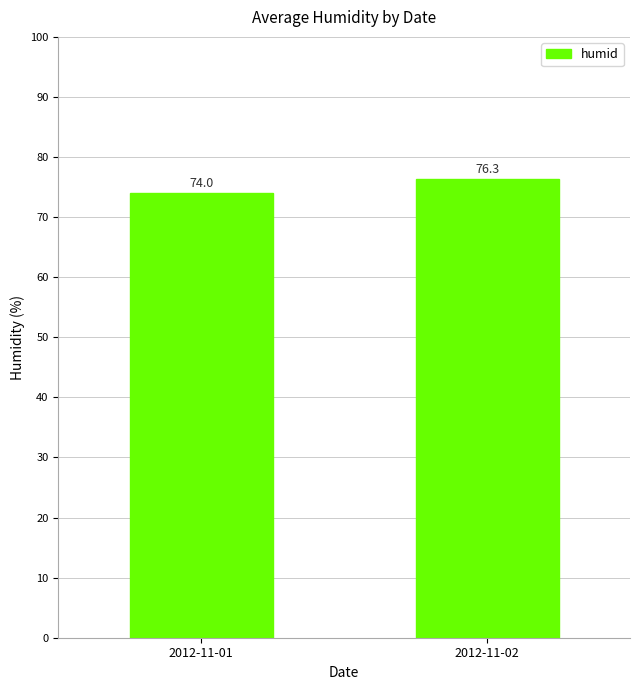

Does the chart contain stacked bars?

No